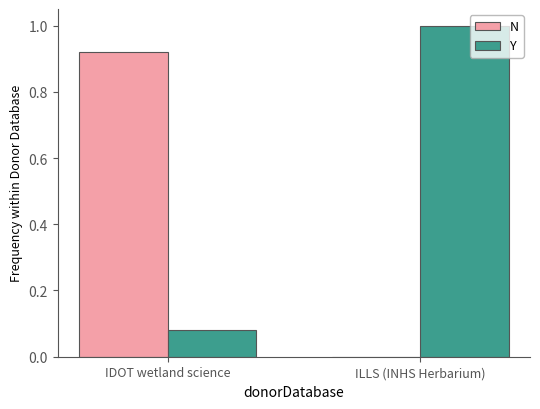

How many series are shown in this chart?

2